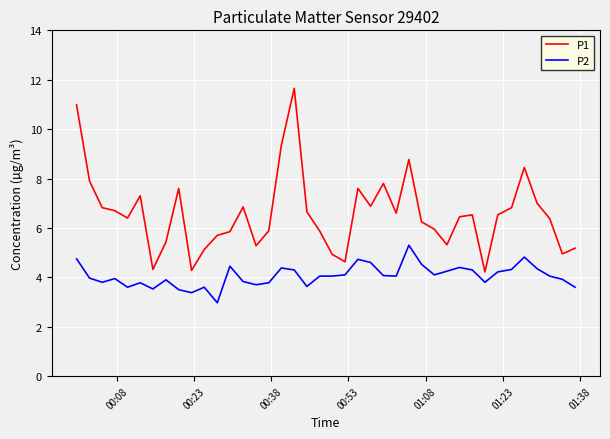

True or false: P1 and P2 intersect in this chart.

False